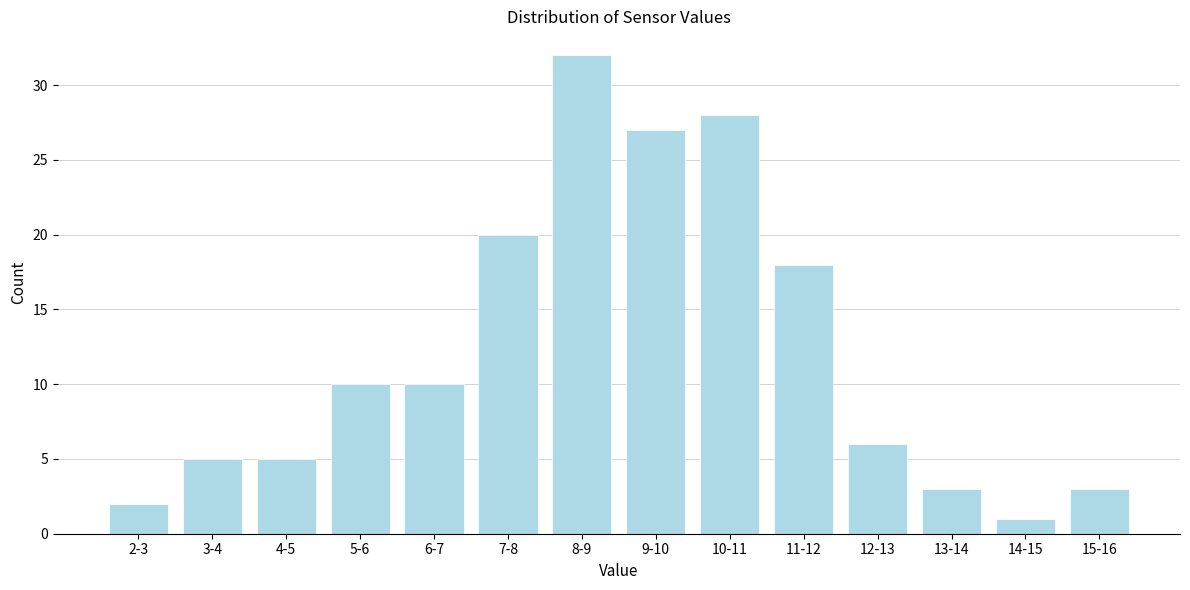

Reading left to right, what are all the values shown in this chart?

2	5	5	10	10	20	32	27	28	18	6	3	1	3